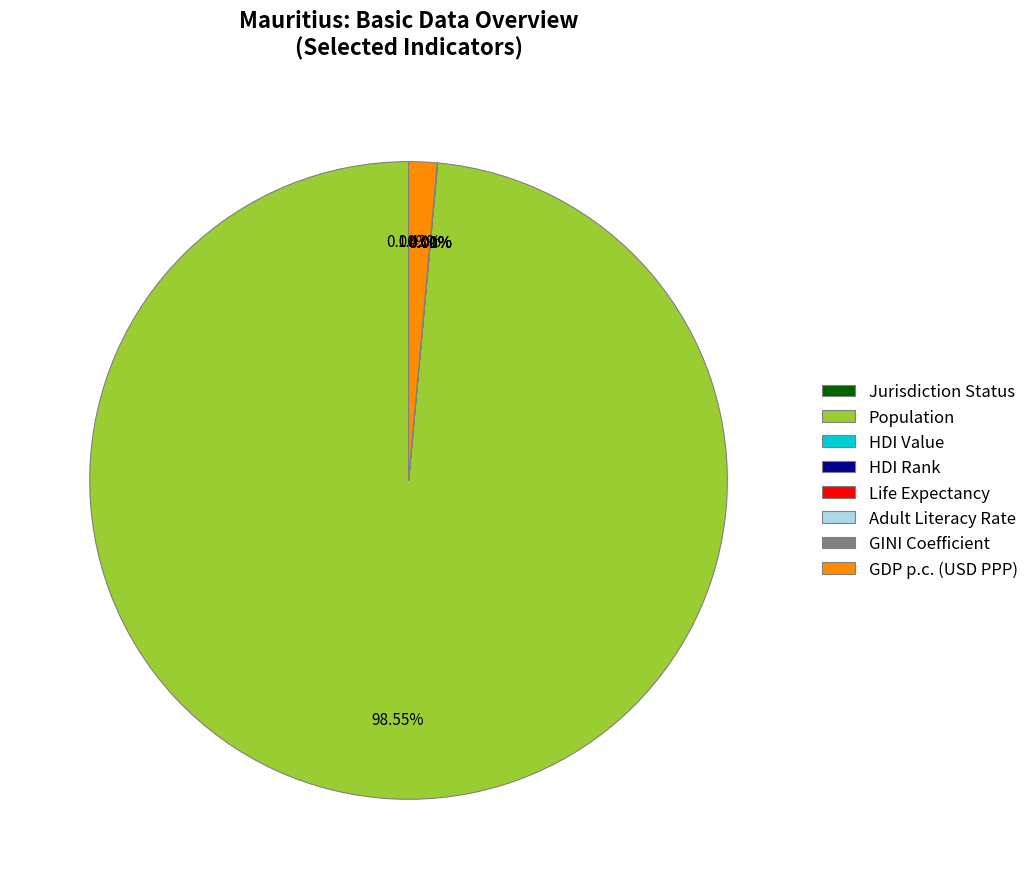

Which slice is the largest?

Population